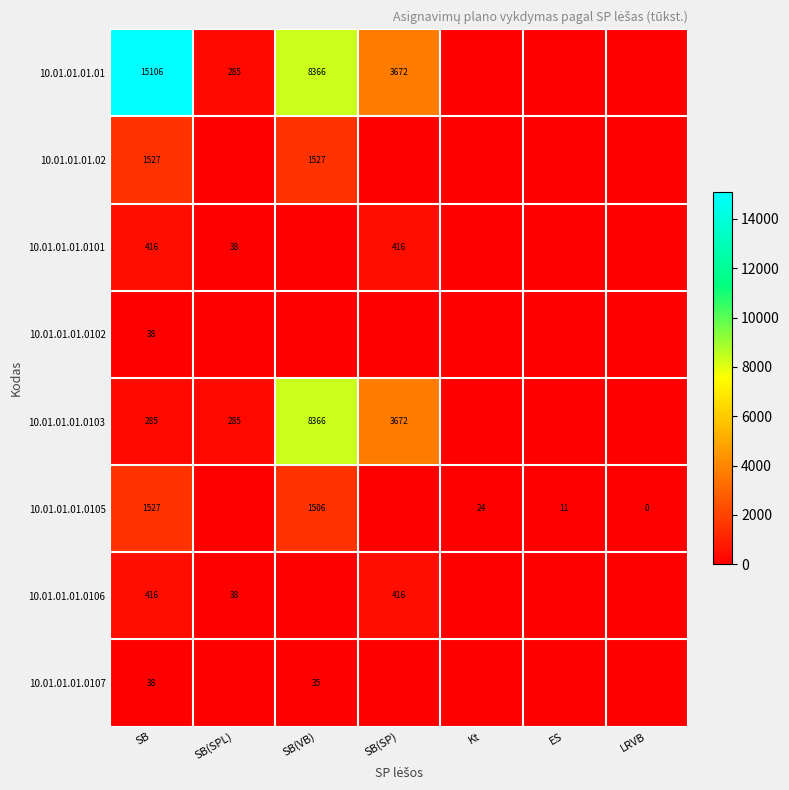

True or false: 10.01.01.01.0102 has a value of 8.0 at SB.

False